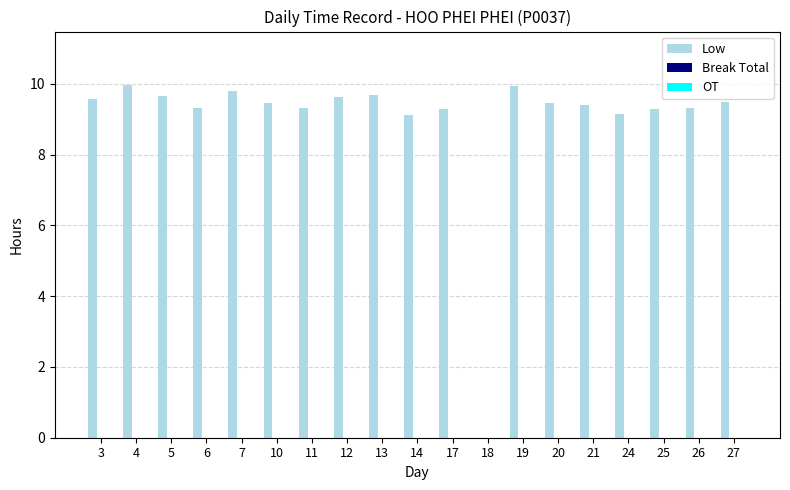

What is the ratio of the value at 7 to the value at 12?

1.0